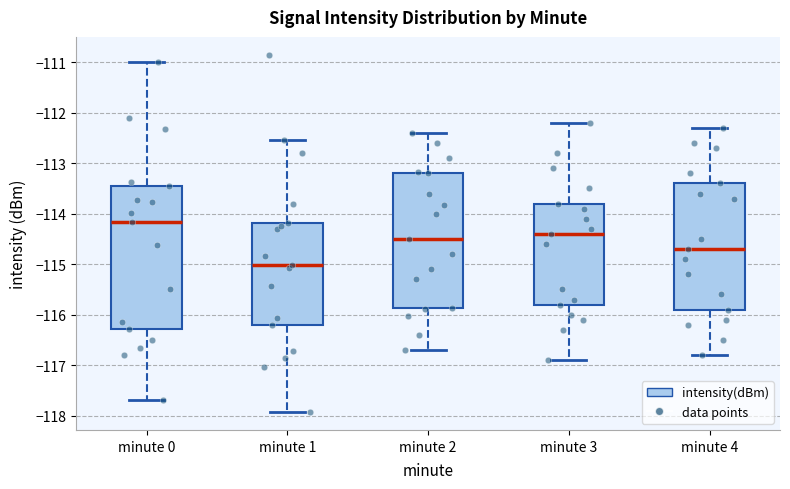

Reading left to right, read every box against the y-axis: the position of its median line, the range the box covers, and the ends of its whiskers. The values are not printed on the chart, so give them approximately, as read against the axis.

minute 0: median -114.2, box -116.3 to -113.5, whiskers -117.7 to -111.0
minute 1: median -115.0, box -116.2 to -114.2, whiskers -117.9 to -112.5
minute 2: median -114.5, box -115.9 to -113.2, whiskers -116.7 to -112.4
minute 3: median -114.4, box -115.8 to -113.8, whiskers -116.9 to -112.2
minute 4: median -114.7, box -115.9 to -113.4, whiskers -116.8 to -112.3